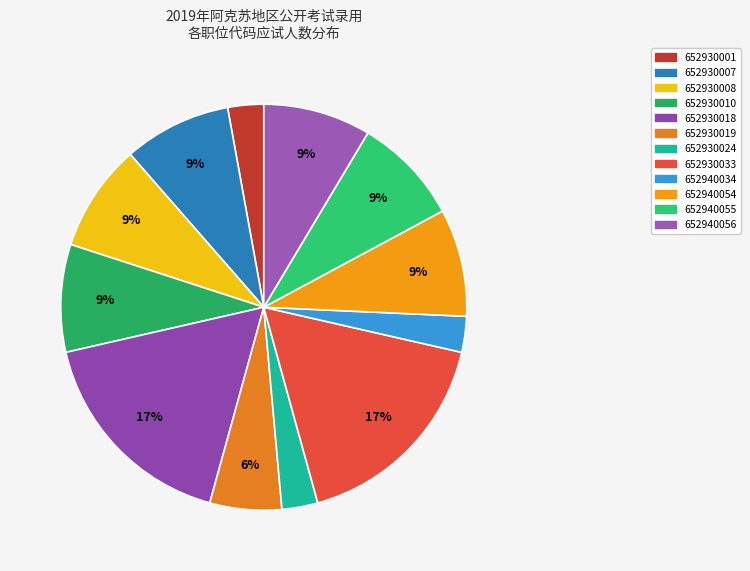

Count the number of slices in the pie.

12